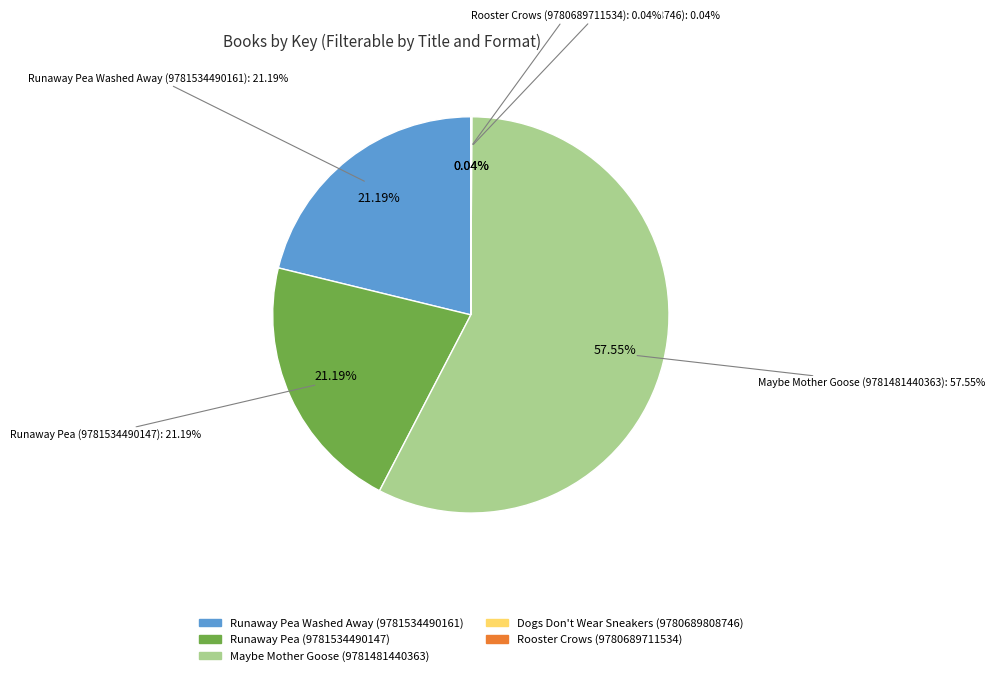

What percentage is the Runaway Pea (9781534490147) slice, to the nearest percent?

21%